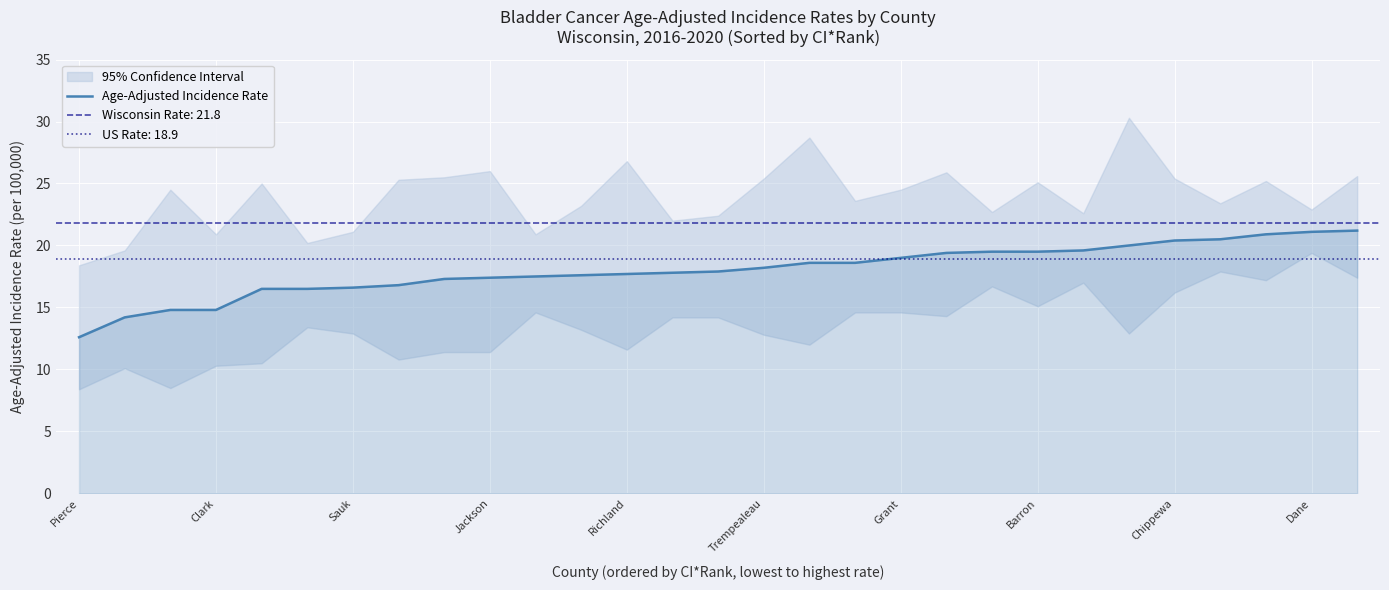

The chart shows a value of 20.0 at 23. True or false?

True